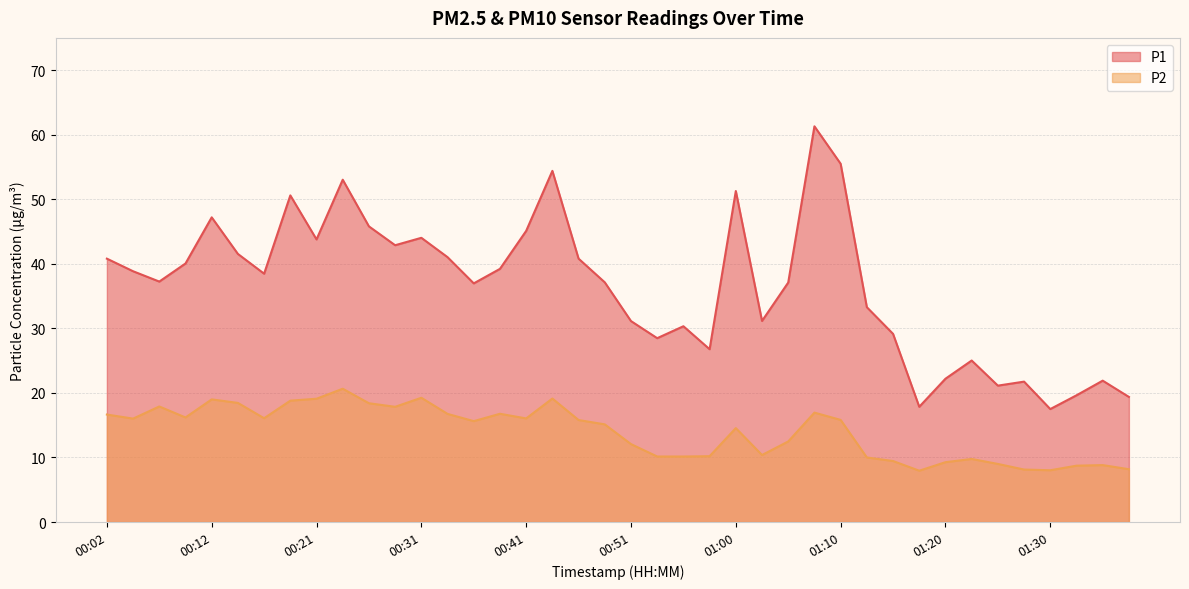

Where is the first local maximum for P1?

00:12